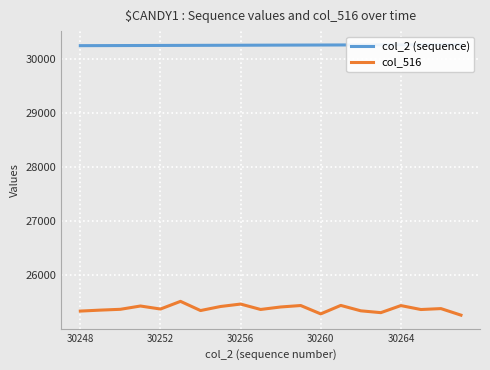

The col_516 series shows 36153 at 30260. True or false?

False